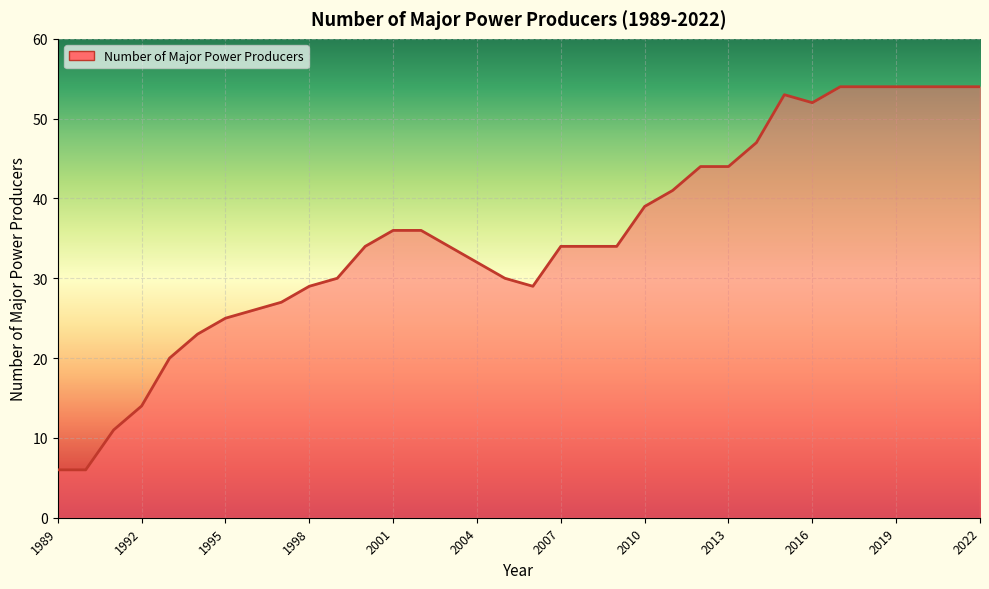

What is the greatest value displayed?

54